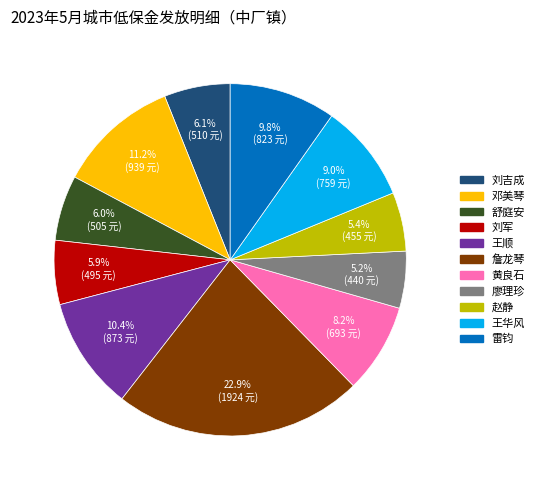

Is it true that 廖理珍 is 5% of the pie?

True